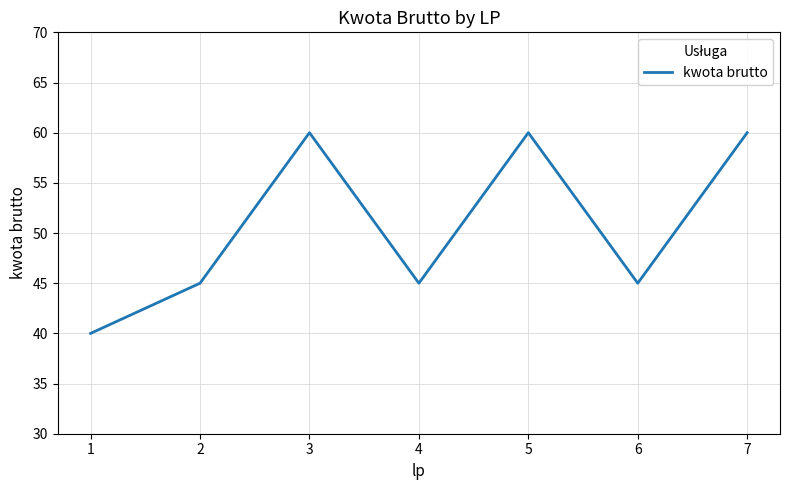

Is it true that the value at 4 is 22?

False